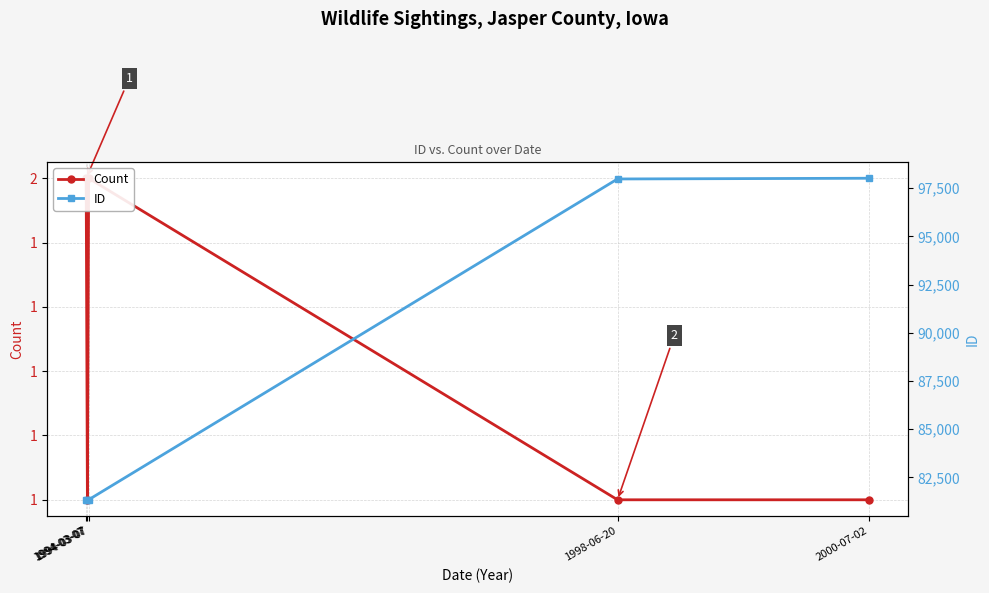

Count the number of data series in this chart.

2